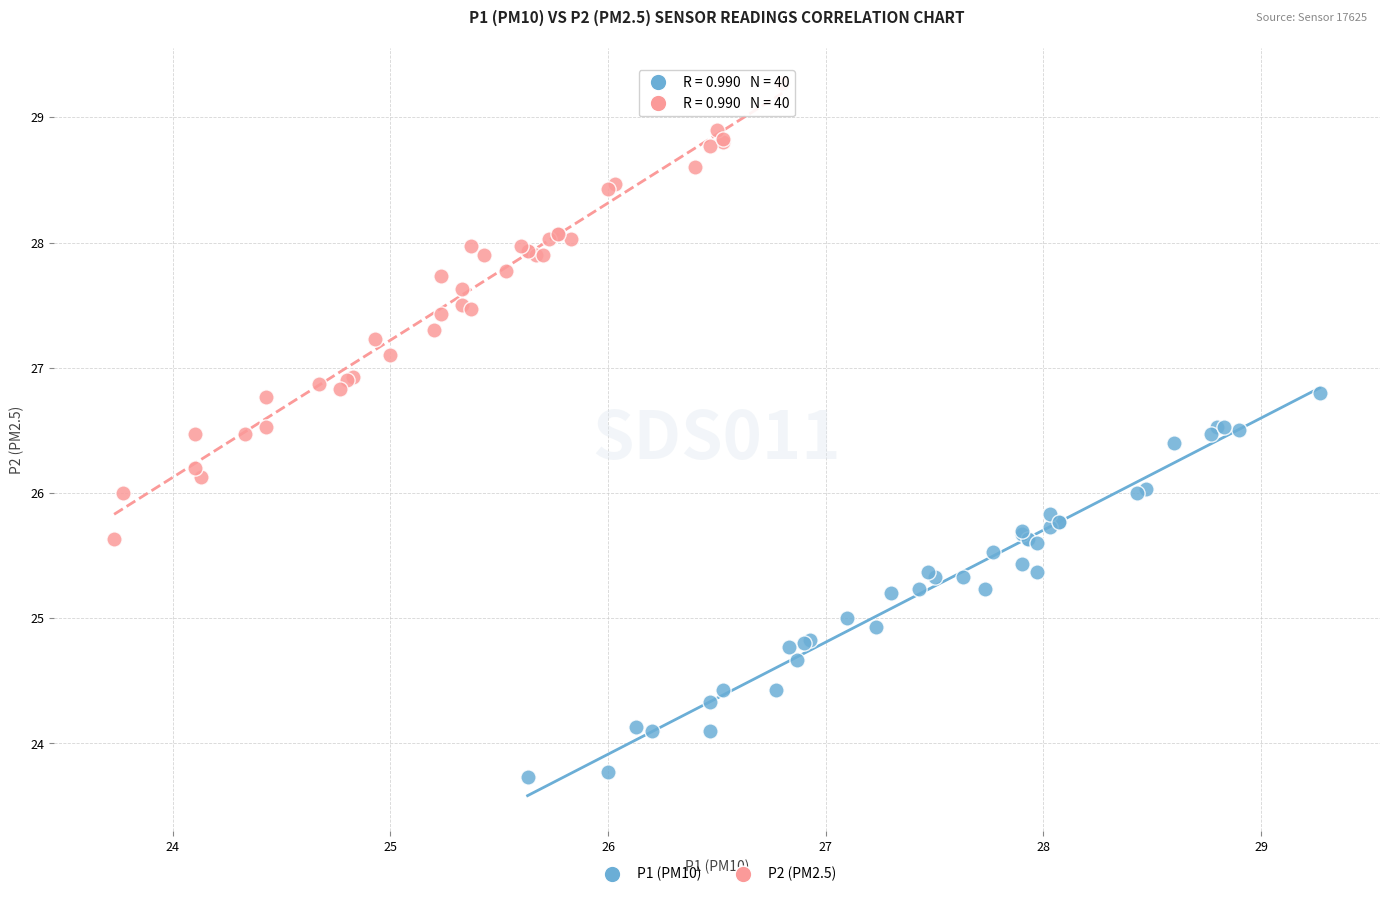

Which series has the largest Y range (max minus min)?

P2 (PM2.5)